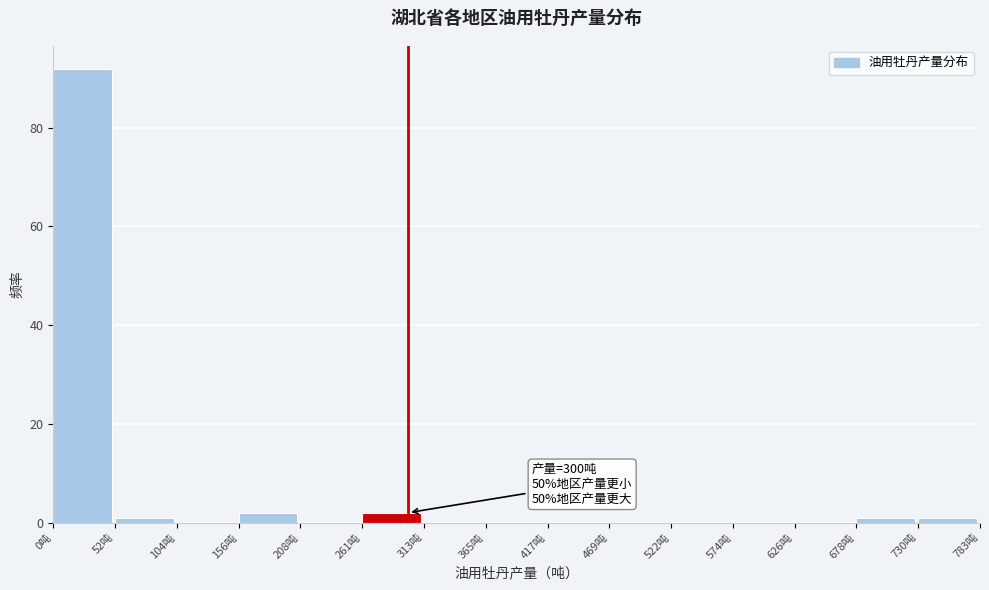

Which range on the x-axis has the tallest bar?

0 to 50